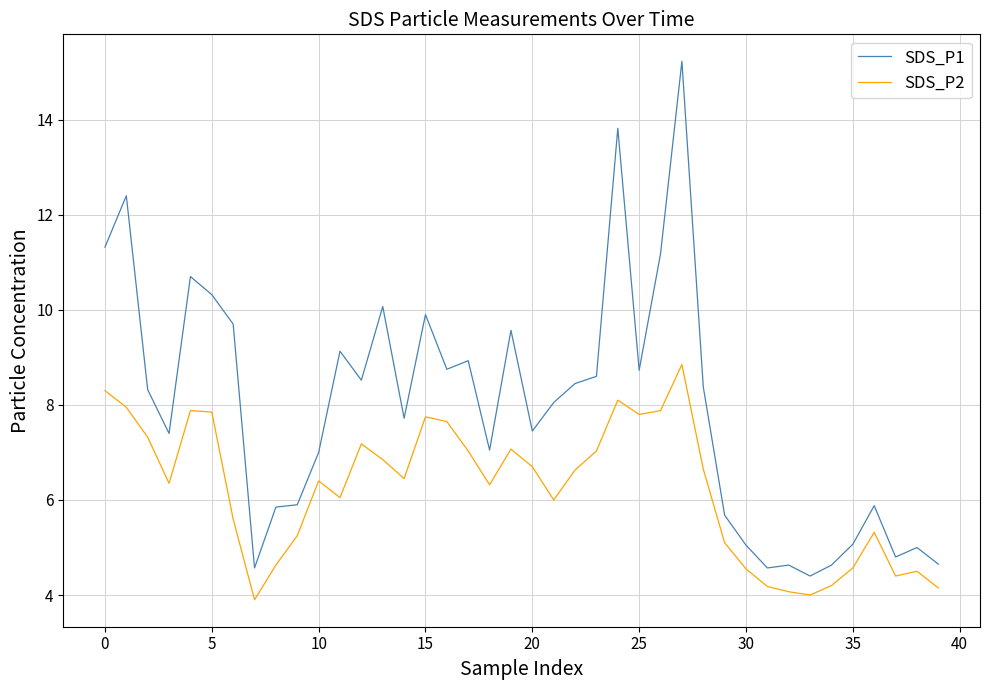

What is the difference between the maximum and minimum values in the SDS_P1 series?

10.8